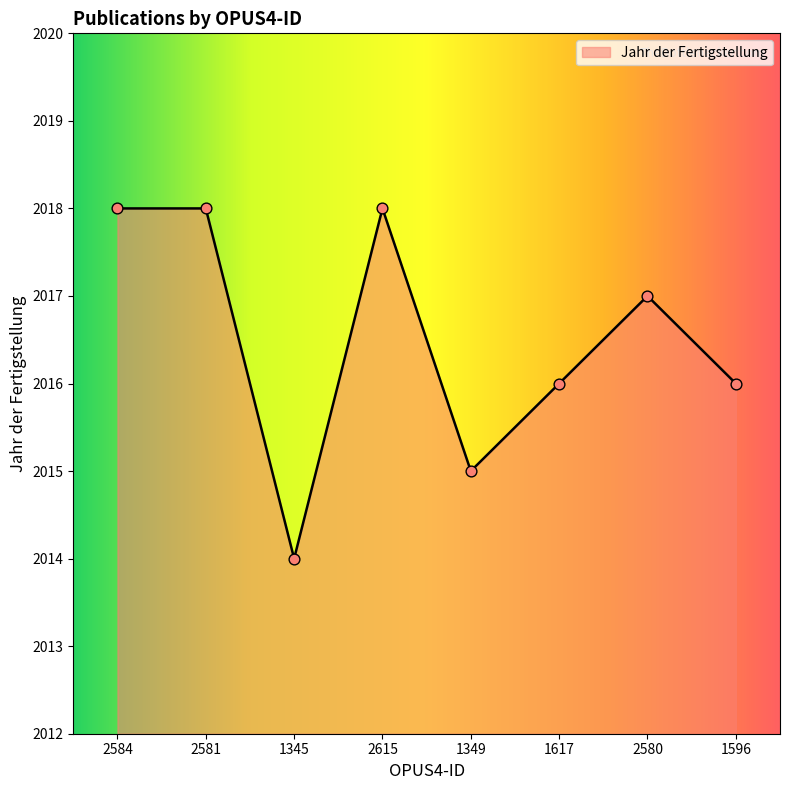

Which has a higher value, 1345 or 2615?

2615